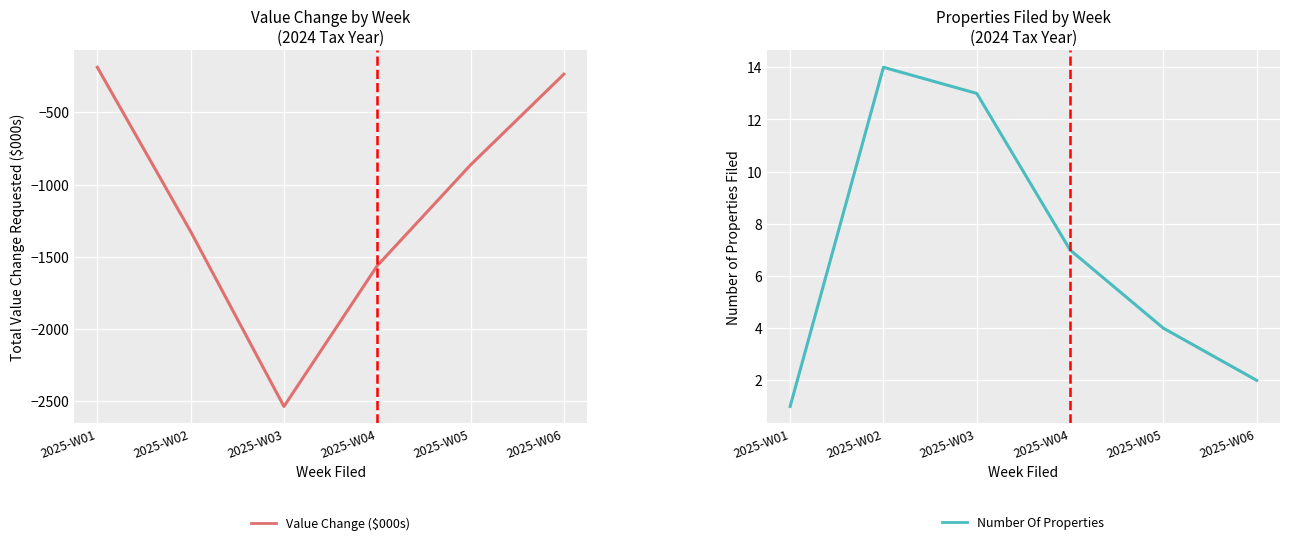

Reading left to right, list all the values displayed in this chart.

Total Value Change (x1000): -188.8	-1324.6	-2535.3	-1561.5	-864.3	-236.4
Number Of Properties: 1.0	14.0	13.0	7.0	4.0	2.0